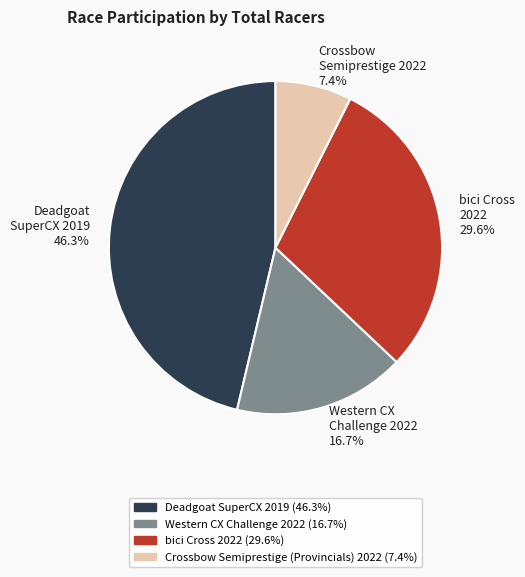

Is there a majority slice in this chart?

No